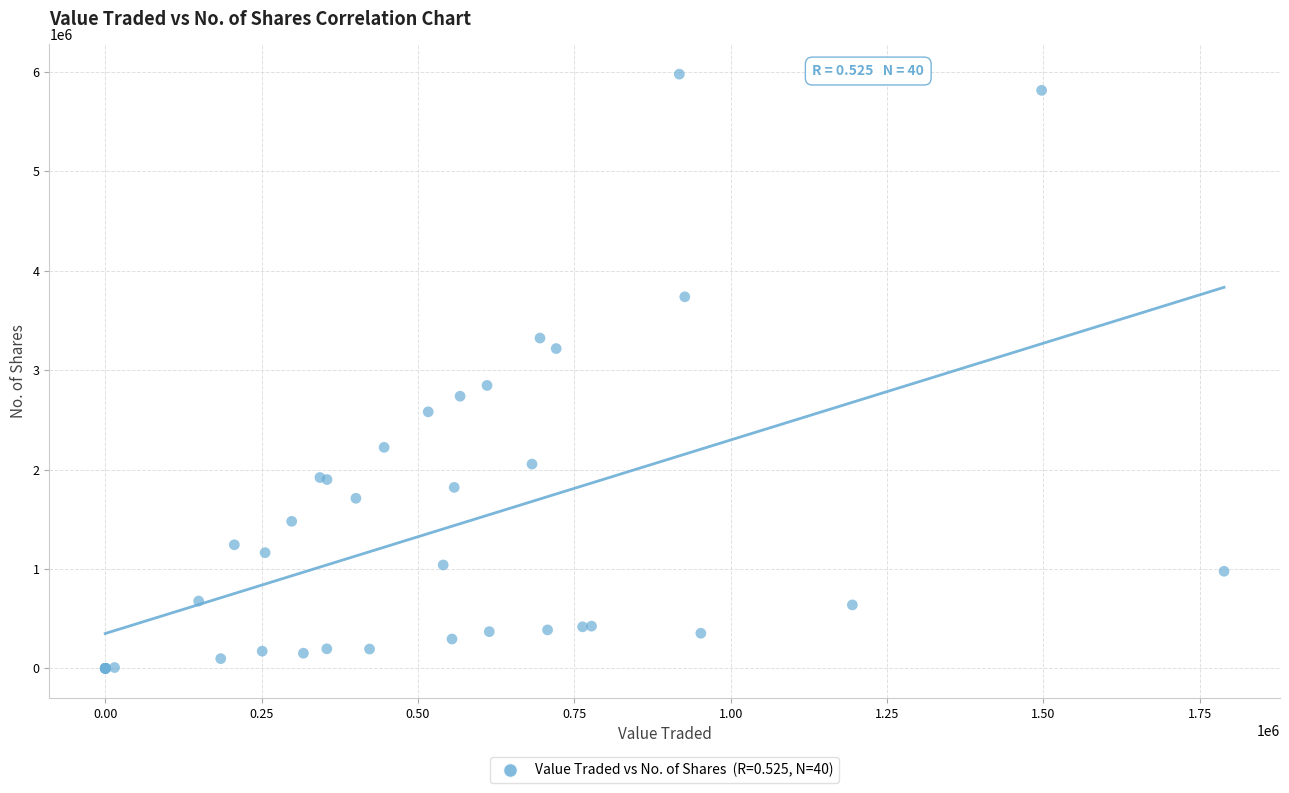

What Y value in the scatter plot is closest to 2988456?

2845912